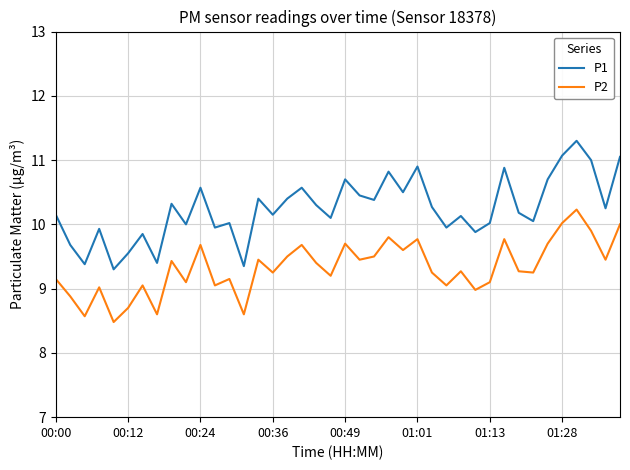

Which series has the largest total across all categories?

P1